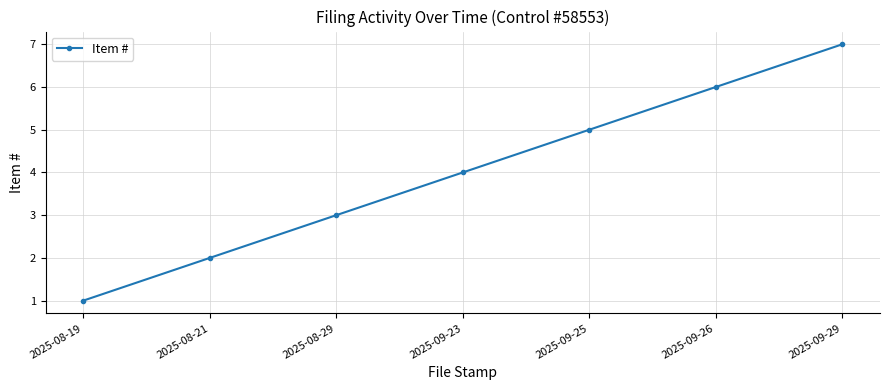

Reading left to right, what are all the values shown in this chart?

1	2	3	4	5	6	7